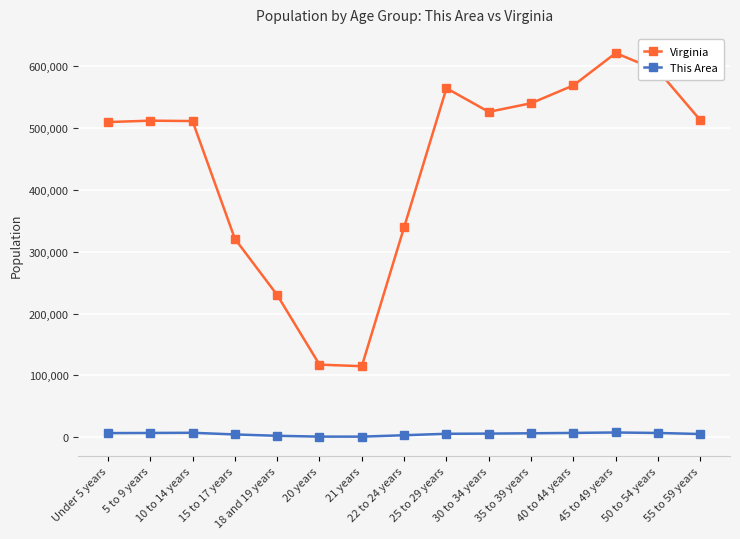

At 55 to 59 years, list the series in order from smallest to largest.

This Area, Virginia